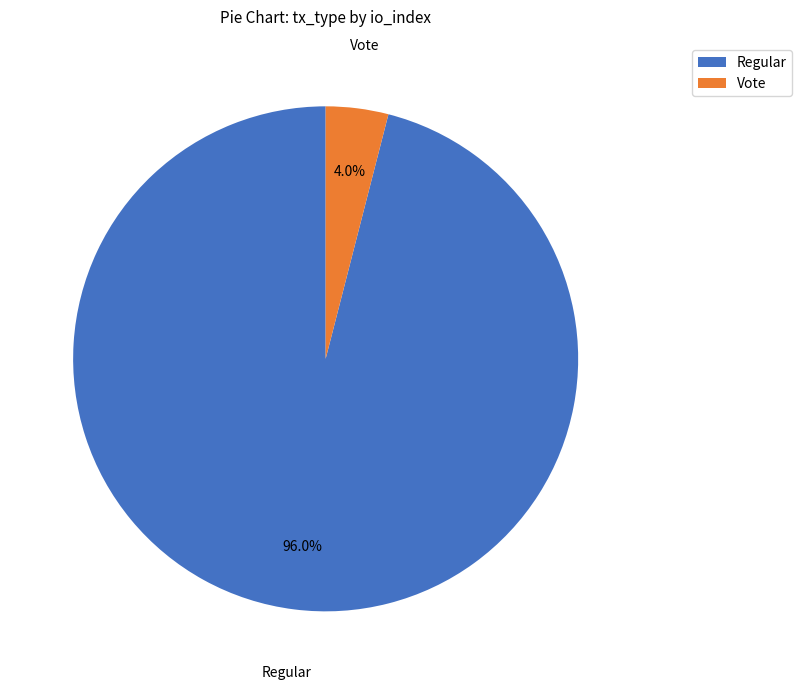

What is the largest slice in the pie chart?

Regular